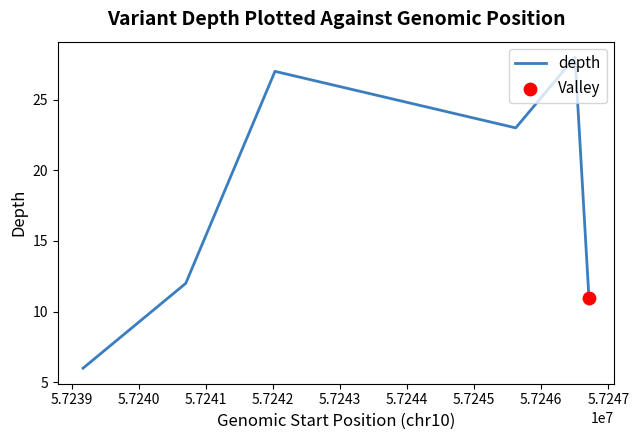

What is the difference between the maximum and second lowest values?

17